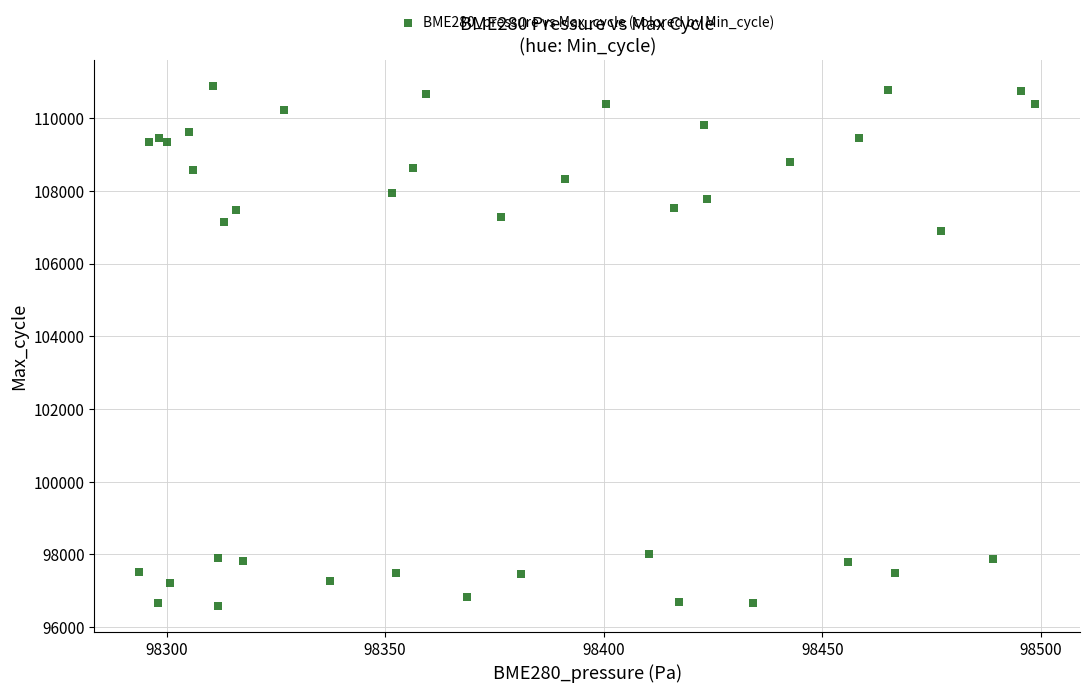

What Y value in the scatter plot is closest to 103732?

106901